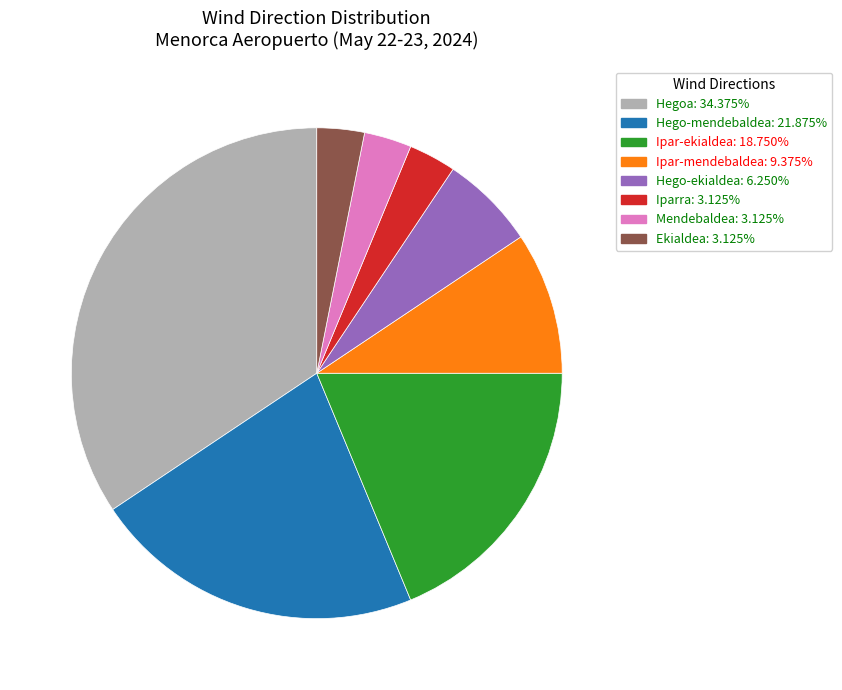

Is the sum of Iparra and Hego-ekialdea greater than half?

No